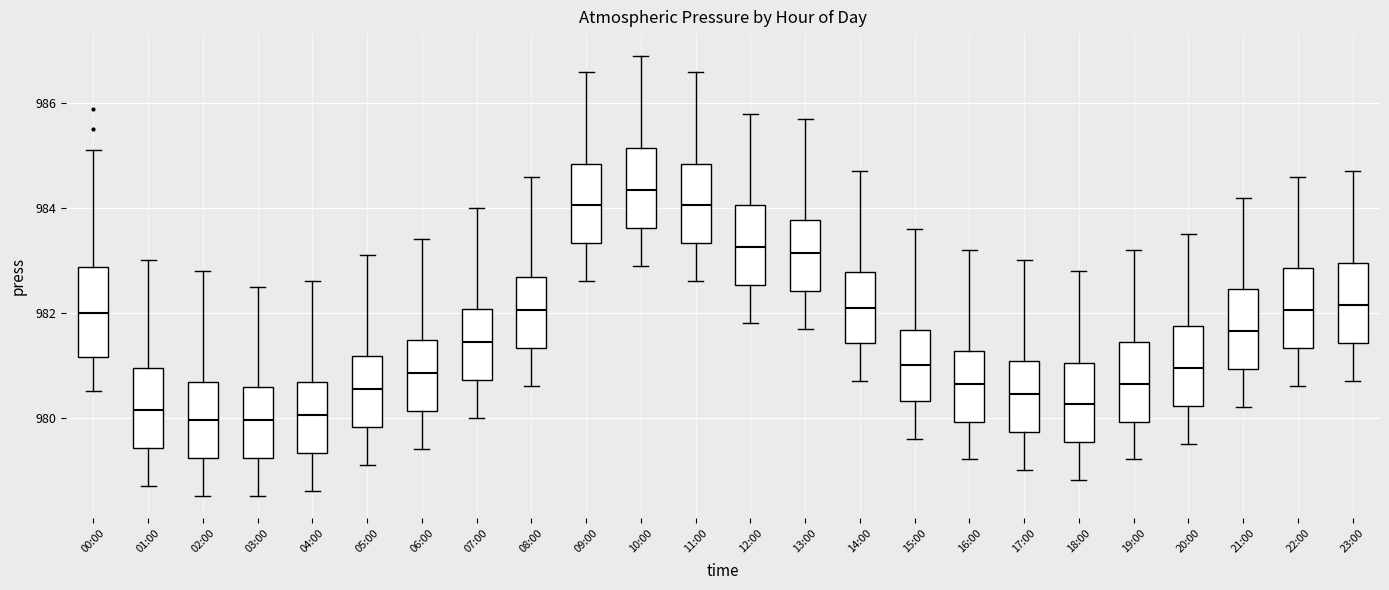

Reading left to right, read every box against the y-axis: the position of its median line, the range the box covers, and the ends of its whiskers. The values are not printed on the chart, so give them approximately, as read against the axis.

00:00: median 982.0, box 981.2 to 982.8, whiskers 980.6 to 985.2
01:00: median 980.2, box 979.4 to 981.0, whiskers 978.8 to 983.0
02:00: median 980.0, box 979.2 to 980.6, whiskers 978.6 to 982.8
03:00: median 980.0, box 979.2 to 980.6, whiskers 978.6 to 982.6
04:00: median 980.0, box 979.4 to 980.6, whiskers 978.6 to 982.6
05:00: median 980.6, box 979.8 to 981.2, whiskers 979.2 to 983.2
06:00: median 980.8, box 980.2 to 981.4, whiskers 979.4 to 983.4
07:00: median 981.4, box 980.8 to 982.0, whiskers 980.0 to 984.0
08:00: median 982.0, box 981.4 to 982.6, whiskers 980.6 to 984.6
09:00: median 984.0, box 983.4 to 984.8, whiskers 982.6 to 986.6
10:00: median 984.4, box 983.6 to 985.2, whiskers 983.0 to 987.0
11:00: median 984.0, box 983.4 to 984.8, whiskers 982.6 to 986.6
12:00: median 983.2, box 982.6 to 984.0, whiskers 981.8 to 985.8
13:00: median 983.2, box 982.4 to 983.8, whiskers 981.8 to 985.8
14:00: median 982.2, box 981.4 to 982.8, whiskers 980.8 to 984.8
15:00: median 981.0, box 980.4 to 981.6, whiskers 979.6 to 983.6
16:00: median 980.6, box 980.0 to 981.2, whiskers 979.2 to 983.2
17:00: median 980.4, box 979.8 to 981.0, whiskers 979.0 to 983.0
18:00: median 980.2, box 979.6 to 981.0, whiskers 978.8 to 982.8
19:00: median 980.6, box 980.0 to 981.4, whiskers 979.2 to 983.2
20:00: median 981.0, box 980.2 to 981.8, whiskers 979.6 to 983.6
21:00: median 981.6, box 981.0 to 982.4, whiskers 980.2 to 984.2
22:00: median 982.0, box 981.4 to 982.8, whiskers 980.6 to 984.6
23:00: median 982.2, box 981.4 to 983.0, whiskers 980.8 to 984.8